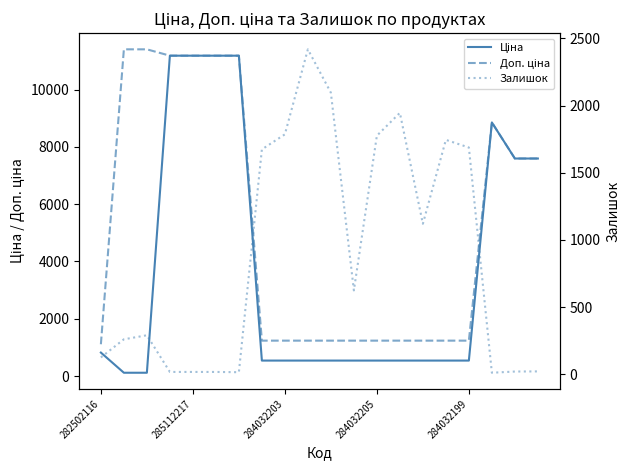

What is the difference between the Доп. ціна values at 5 and 17?

2331.5